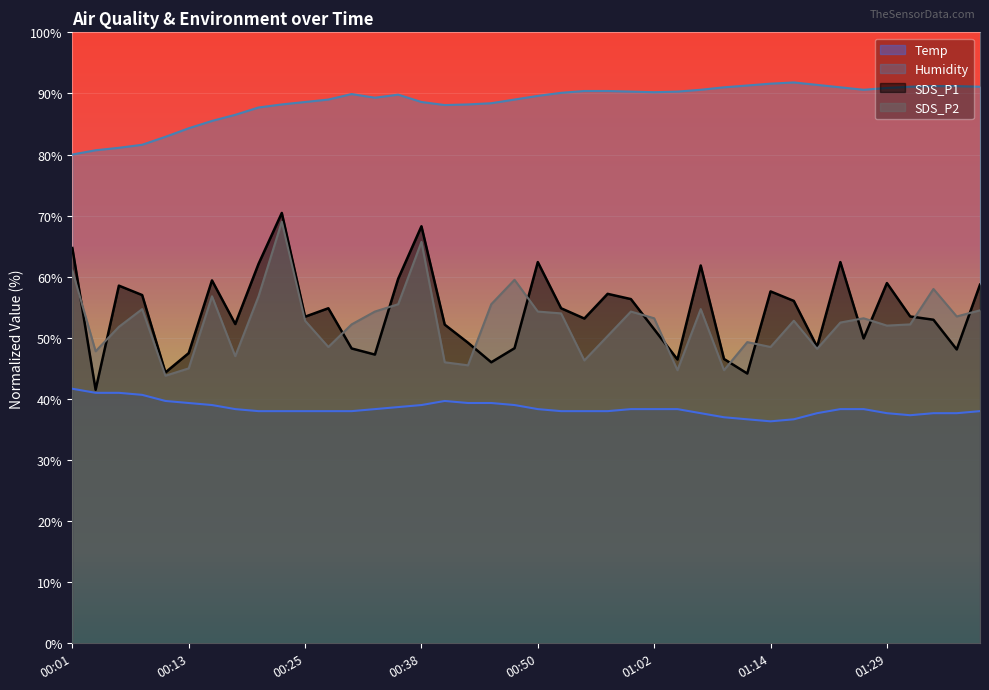

Rank the categories by SDS_P1 value from highest to lowest.

00:23, 00:38, 00:01, 00:50, 01:25, 00:21, 01:07, 00:35, 00:16, 01:29, 01:39, 00:06, 01:14, 00:57, 00:08, 01:00, 01:20, 00:28, 00:52, 01:32, 00:25, 00:55, 01:34, 00:18, 00:40, 01:02, 01:27, 00:43, 01:22, 00:47, 00:30, 01:37, 00:13, 00:33, 01:09, 01:05, 00:45, 00:11, 01:12, 00:04